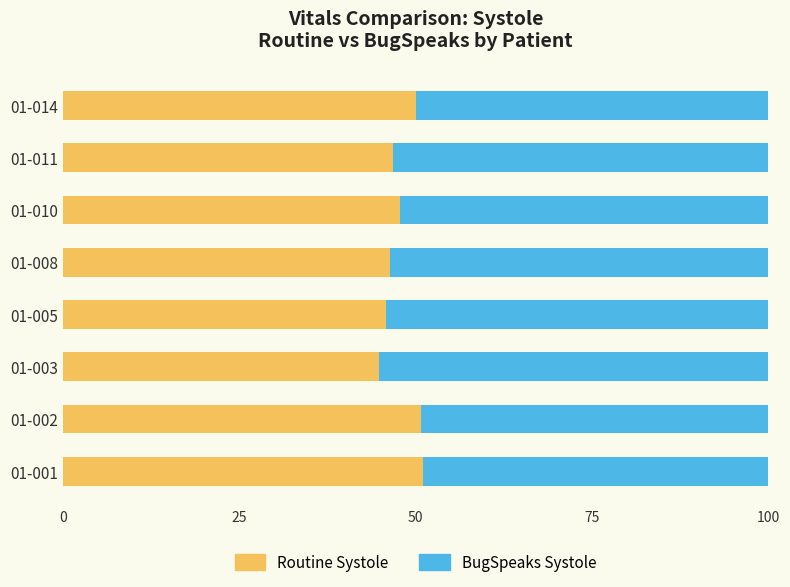

What is the sum of the Routine Systole values at 01-003 and 01-008?

91.3